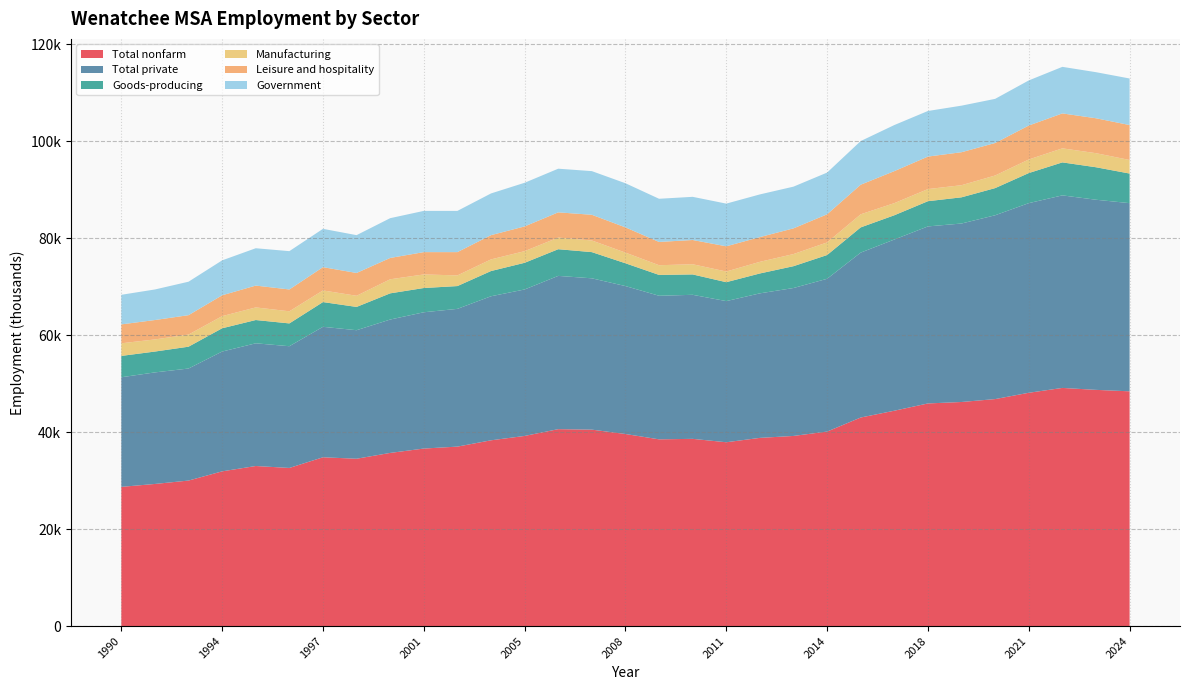

Reading left to right, what are all the values shown in this chart?

Total nonfarm: 1990=28700	1991=29300	1992=30000	1994=31900	1995=33000	1996=32600	1997=34800	1998=34500	2000=35700	2001=36600	2002=37000	2004=38300	2005=39200	2006=40600	2007=40500	2008=39600	2009=38500	2010=38600	2011=37900	2012=38800	2013=39200	2014=40100	2016=43000	2017=44400	2018=45900	2019=46200	2020=46800	2021=48100	2022=49100	2023=48700	2024=48400
Total private: 1990=22600	1991=23000	1992=23100	1994=24700	1995=25300	1996=25100	1997=26900	1998=26500	2000=27500	2001=28100	2002=28400	2004=29700	2005=30200	2006=31600	2007=31200	2008=30500	2009=29600	2010=29700	2011=29100	2012=29800	2013=30500	2014=31500	2016=34000	2017=35300	2018=36500	2019=36800	2020=37900	2021=39100	2022=39700	2023=39200	2024=38800
Goods-producing: 1990=4400	1991=4300	1992=4500	1994=4800	1995=4800	1996=4700	1997=5100	1998=4800	2000=5400	2001=5000	2002=4700	2004=5200	2005=5500	2006=5500	2007=5400	2008=4700	2009=4300	2010=4200	2011=3900	2012=4100	2013=4500	2014=4900	2016=5200	2017=5000	2018=5200	2019=5400	2020=5600	2021=6200	2022=6800	2023=6700	2024=6100
Manufacturing: 1990=2600	1991=2500	1992=2500	1994=2500	1995=2600	1996=2500	1997=2400	1998=2300	2000=2900	2001=2800	2002=2200	2004=2400	2005=2400	2006=2400	2007=2400	2008=2200	2009=2000	2010=2100	2011=2200	2012=2400	2013=2500	2014=2600	2016=2700	2017=2500	2018=2500	2019=2500	2020=2600	2021=2800	2022=2900	2023=2900	2024=2800
Leisure and hospitality: 1990=3900	1991=4000	1992=4000	1994=4300	1995=4500	1996=4500	1997=4800	1998=4700	2000=4400	2001=4600	2002=4800	2004=5000	2005=5100	2006=5200	2007=5300	2008=5200	2009=4800	2010=5000	2011=5200	2012=5100	2013=5300	2014=5800	2016=6100	2017=6600	2018=6700	2019=6800	2020=6700	2021=7000	2022=7200	2023=7200	2024=7200
Government: 1990=6100	1991=6300	1992=6900	1994=7200	1995=7700	1996=7900	1997=7900	1998=7800	2000=8200	2001=8500	2002=8500	2004=8600	2005=9000	2006=9000	2007=9000	2008=9100	2009=8900	2010=8900	2011=8800	2012=8800	2013=8600	2014=8600	2016=9000	2017=9500	2018=9400	2019=9600	2020=9100	2021=9300	2022=9600	2023=9500	2024=9600